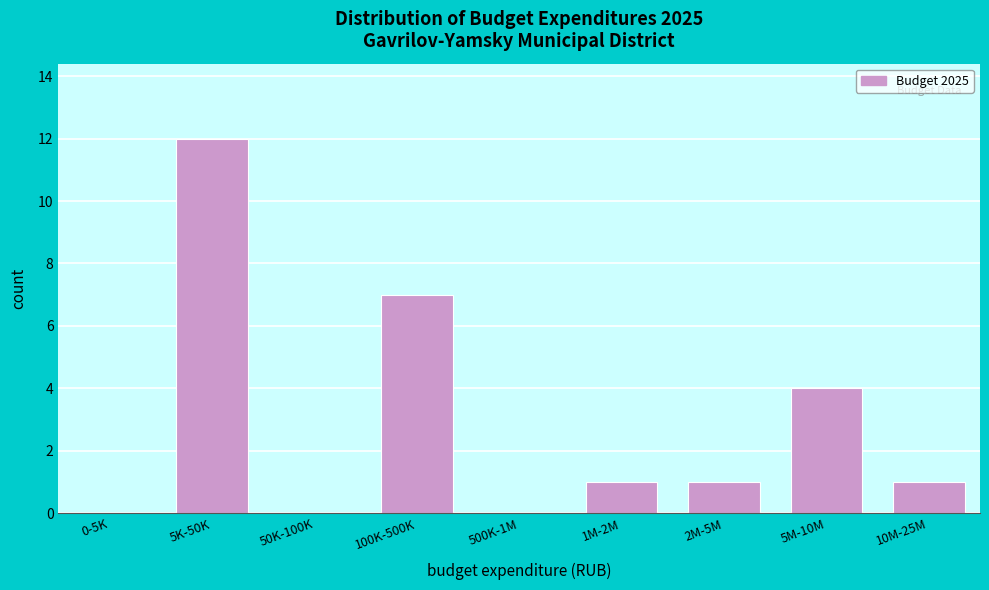

Reading left to right, list all the values displayed in this chart.

0-5K=0	5K-50K=12	50K-100K=0	100K-500K=7	500K-1M=0	1M-2M=1	2M-5M=1	5M-10M=4	10M-25M=1